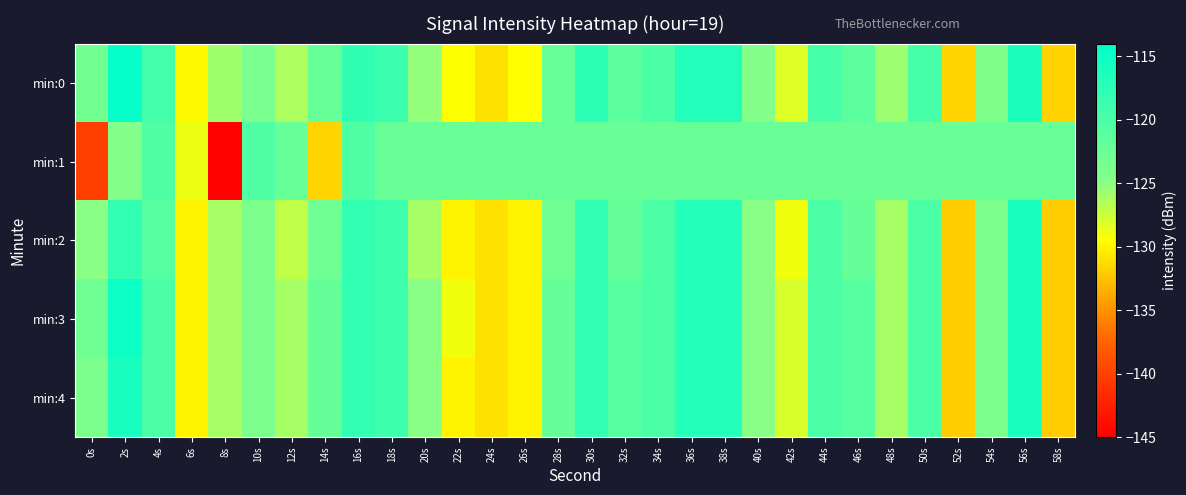

Reading left to right, list all the values displayed in this chart.

min:0: 0s=-123.2	2s=-114.6	4s=-119.4	6s=-129.8	8s=-125.8	10s=-123.9	12s=-126.3	14s=-122.2	16s=-117.9	18s=-118.8	20s=-125.3	22s=-129.4	24s=-131.0	26s=-129.5	28s=-122.2	30s=-117.5	32s=-121.4	34s=-120.0	36s=-116.9	38s=-116.9	40s=-124.6	42s=-128.2	44s=-119.6	46s=-121.3	48s=-125.7	50s=-119.7	52s=-131.6	54s=-124.1	56s=-116.2	58s=-131.7
min:1: 0s=-140.3	2s=-124.5	4s=-120.4	6s=-128.8	8s=-144.8	10s=-120.5	12s=-122.2	14s=-131.6	16s=-120.4	18s=-122.4	20s=-122.4	22s=-122.4	24s=-122.4	26s=-122.4	28s=-122.4	30s=-122.4	32s=-122.4	34s=-122.4	36s=-122.4	38s=-122.4	40s=-122.4	42s=-122.4	44s=-122.4	46s=-122.4	48s=-122.4	50s=-122.4	52s=-122.4	54s=-122.4	56s=-122.4	58s=-122.4
min:2: 0s=-125.0	2s=-118.0	4s=-121.0	6s=-130.0	8s=-126.0	10s=-124.0	12s=-127.0	14s=-123.0	16s=-118.0	18s=-119.0	20s=-126.0	22s=-130.0	24s=-131.0	26s=-130.0	28s=-123.0	30s=-118.0	32s=-122.0	34s=-120.0	36s=-117.0	38s=-117.0	40s=-125.0	42s=-129.0	44s=-120.0	46s=-122.0	48s=-126.0	50s=-120.0	52s=-132.0	54s=-124.0	56s=-116.0	58s=-132.0
min:3: 0s=-123.0	2s=-115.0	4s=-120.0	6s=-130.0	8s=-126.0	10s=-124.0	12s=-126.0	14s=-122.0	16s=-118.0	18s=-119.0	20s=-125.0	22s=-129.0	24s=-131.0	26s=-130.0	28s=-122.0	30s=-118.0	32s=-121.0	34s=-120.0	36s=-117.0	38s=-117.0	40s=-125.0	42s=-128.0	44s=-120.0	46s=-121.0	48s=-126.0	50s=-120.0	52s=-132.0	54s=-124.0	56s=-116.0	58s=-132.0
min:4: 0s=-124.0	2s=-116.0	4s=-120.0	6s=-130.0	8s=-126.0	10s=-124.0	12s=-126.0	14s=-122.0	16s=-118.0	18s=-119.0	20s=-125.0	22s=-130.0	24s=-131.0	26s=-130.0	28s=-122.0	30s=-118.0	32s=-121.0	34s=-120.0	36s=-117.0	38s=-117.0	40s=-125.0	42s=-128.0	44s=-120.0	46s=-121.0	48s=-126.0	50s=-120.0	52s=-132.0	54s=-124.0	56s=-116.0	58s=-132.0